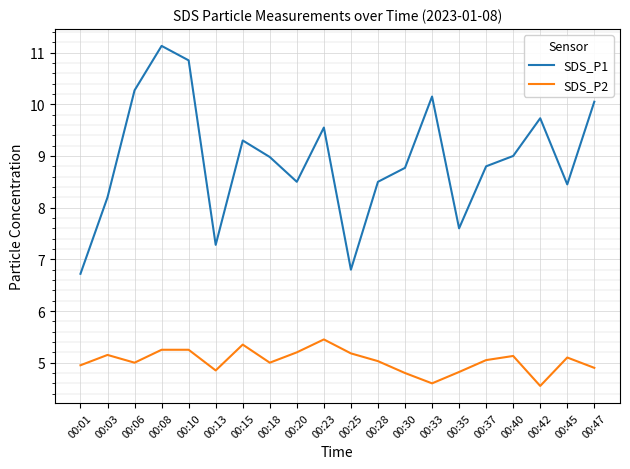

Between 00:40 and 00:47, which series saw the biggest shift?

SDS_P1